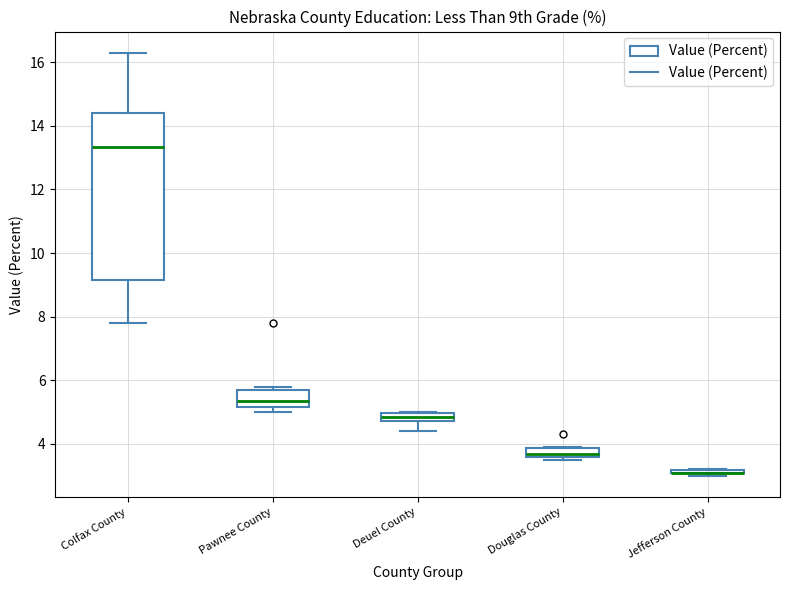

Comparing the boxes themselves (not the whiskers), which one is the tallest?

Colfax County